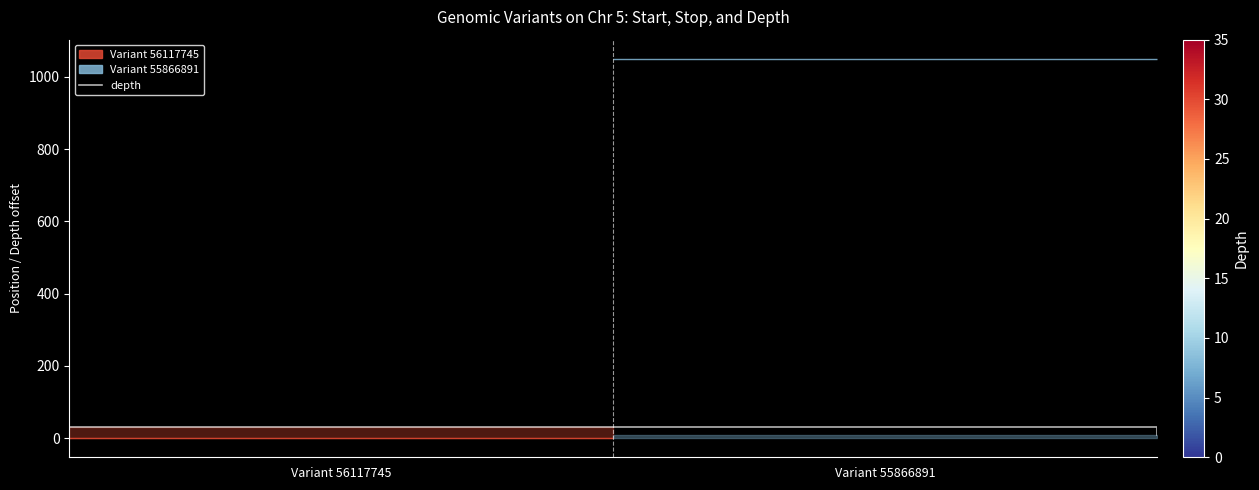

What is the highest value of the depth series?

30